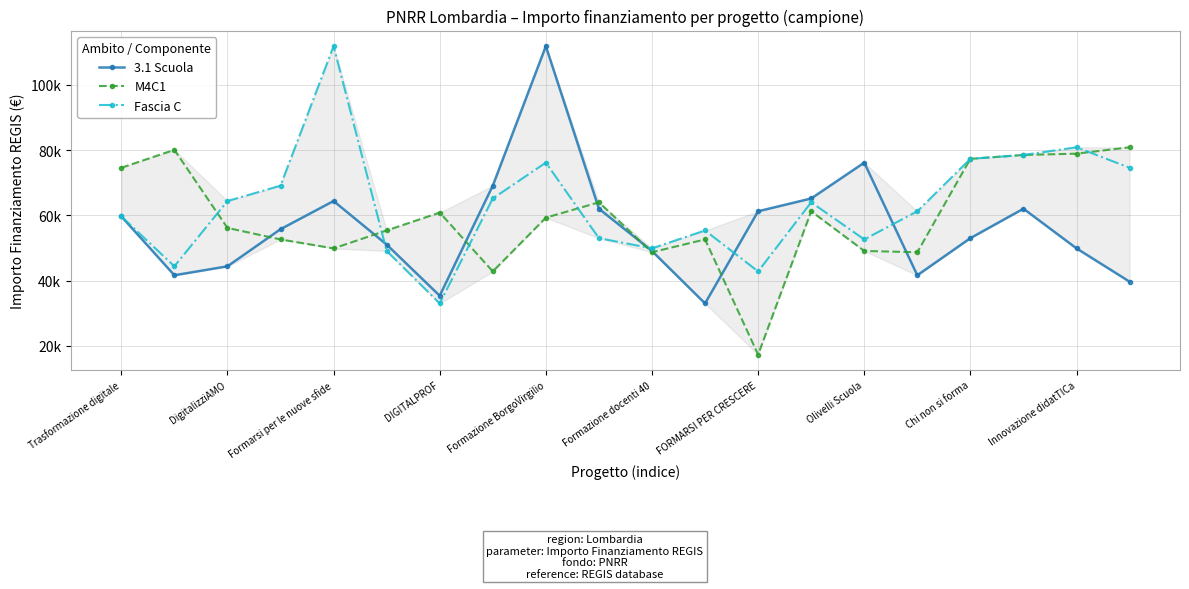

List the series in order of their overall mean, highest first.

Fascia C, M4C1, 3.1 Scuola